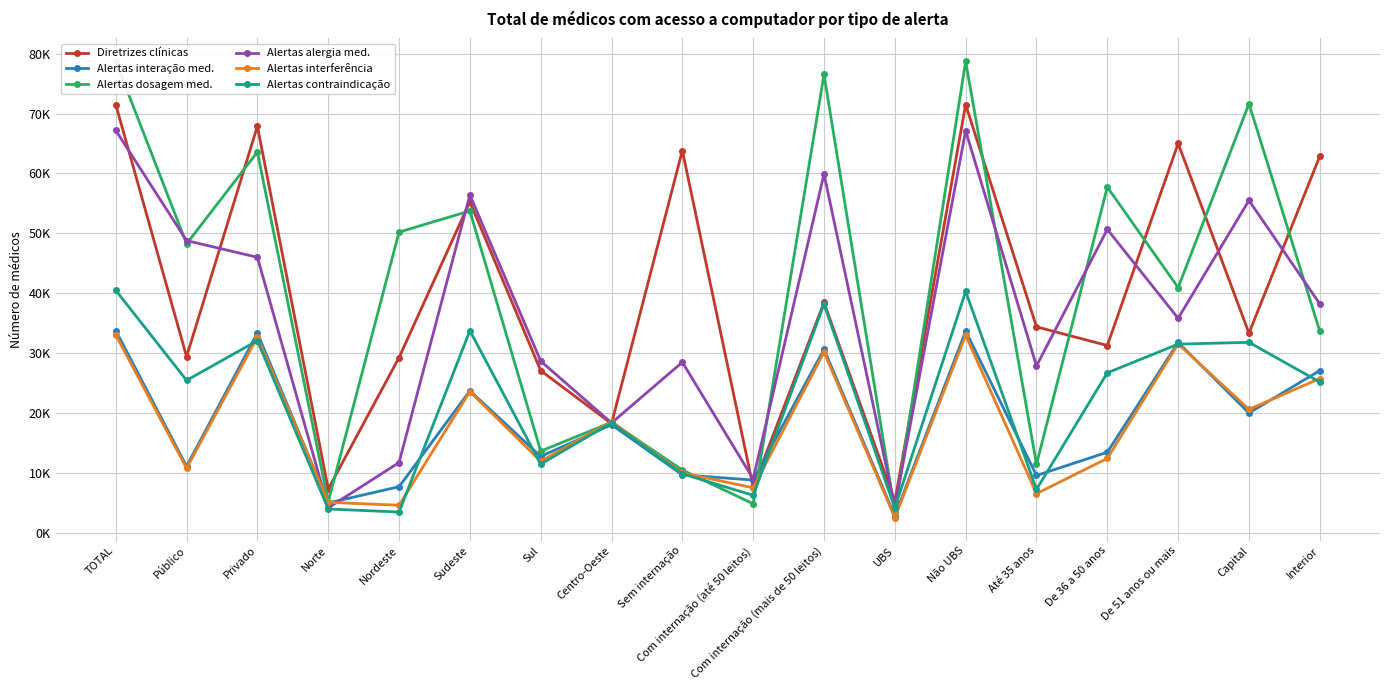

What is the difference between the second highest and second lowest values in the Alertas contraindicação series?

36314.9